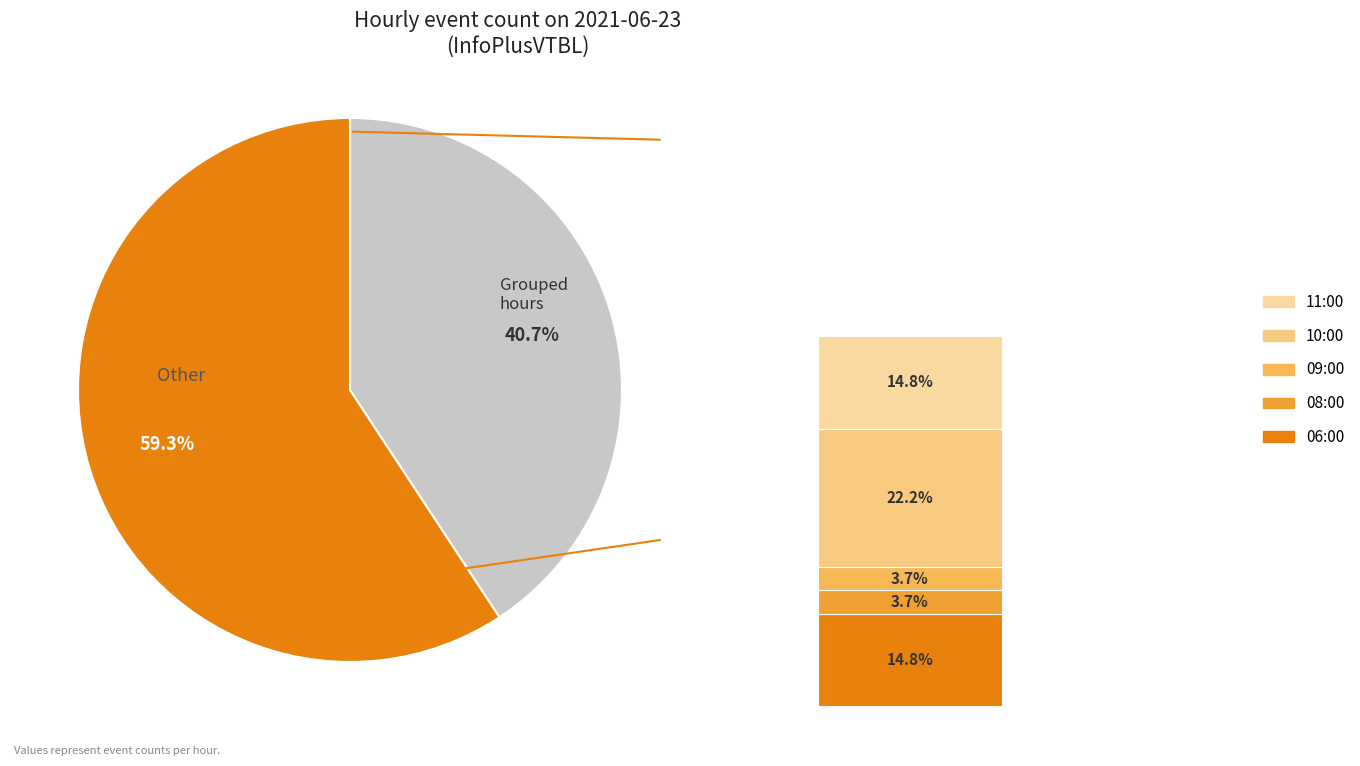

What portion of the pie excludes 09:00?

96.3%